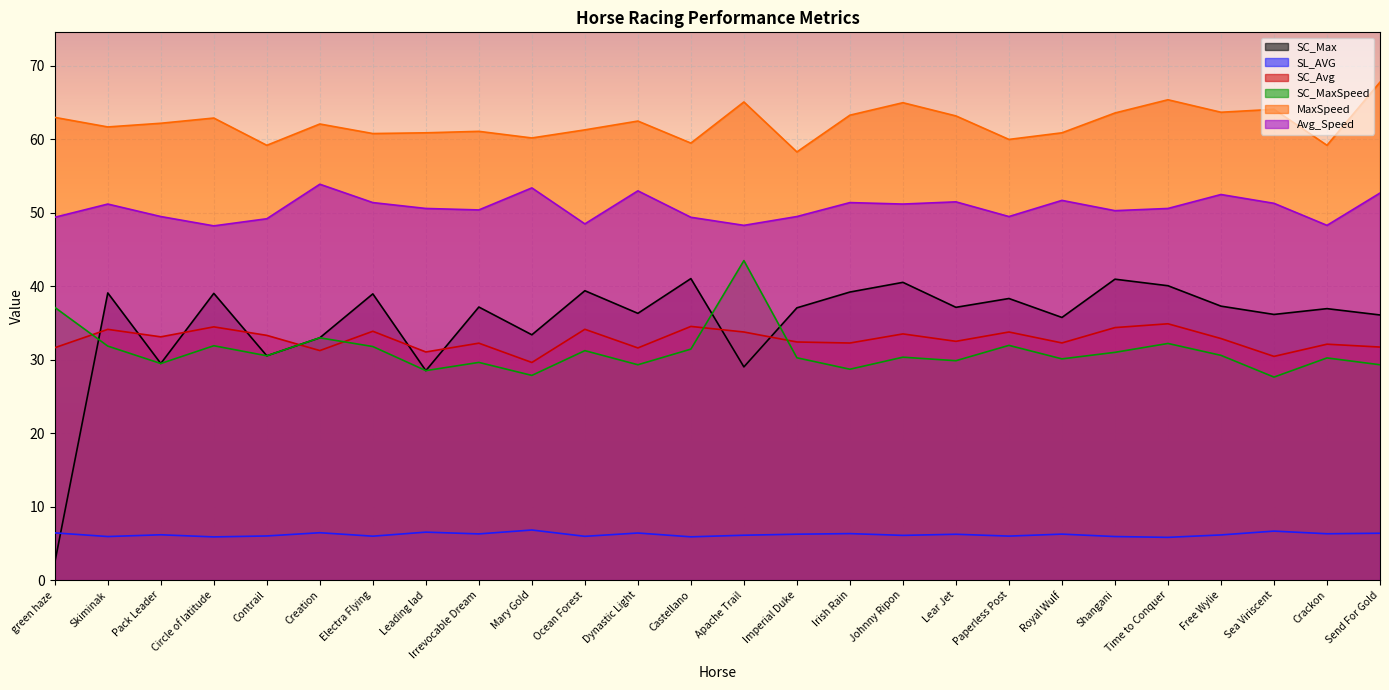

At which label is MaxSpeed closest to 63?

green haze